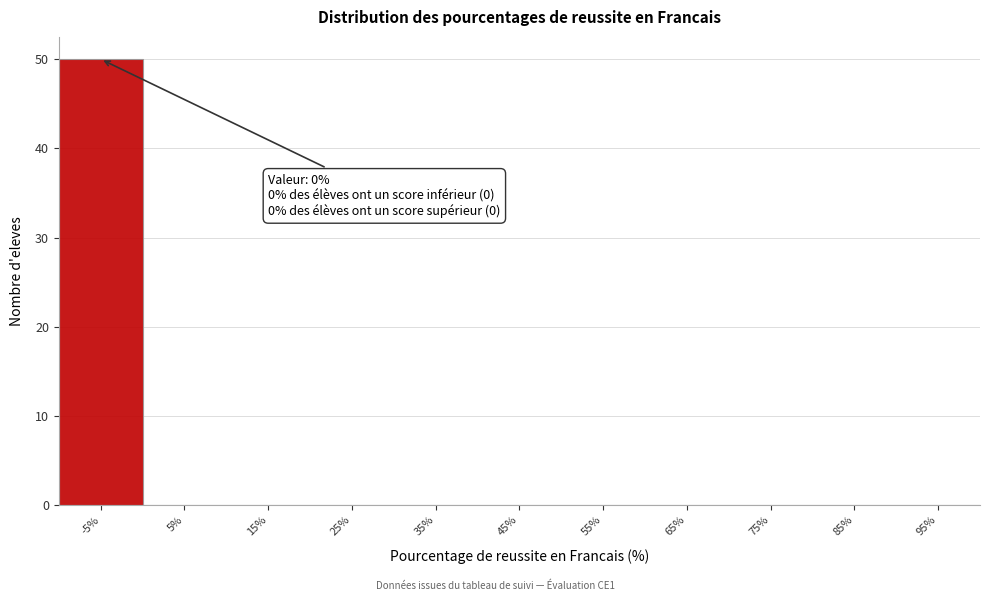

Reading left to right, list all the values displayed in this chart.

-5%=50	5%=0	15%=0	25%=0	35%=0	45%=0	55%=0	65%=0	75%=0	85%=0	95%=0